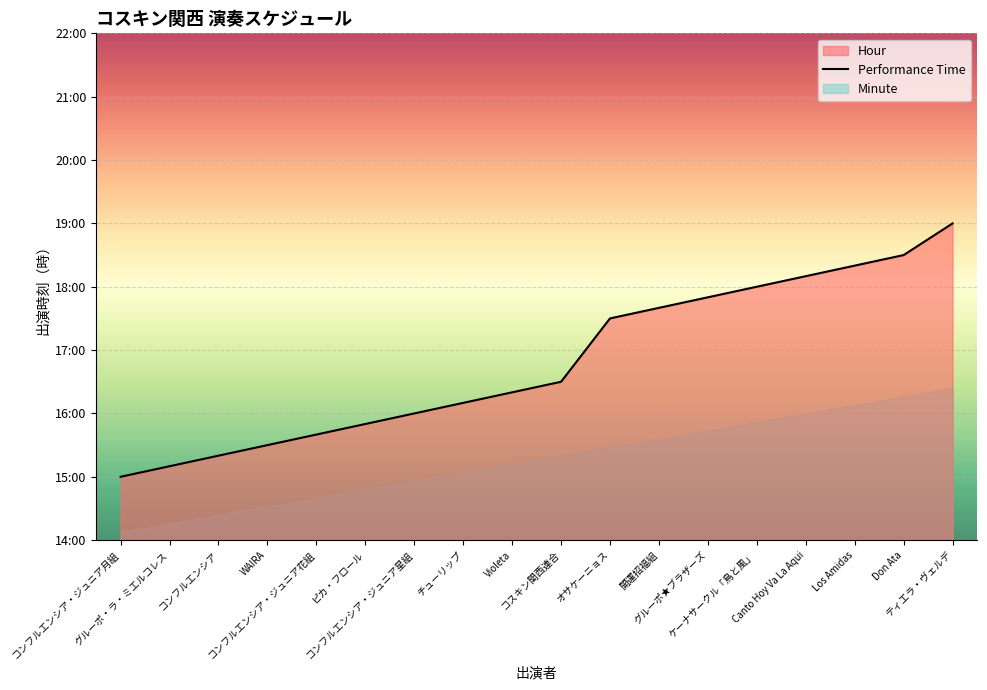

What value does the data have at 開運招福組?

17.7